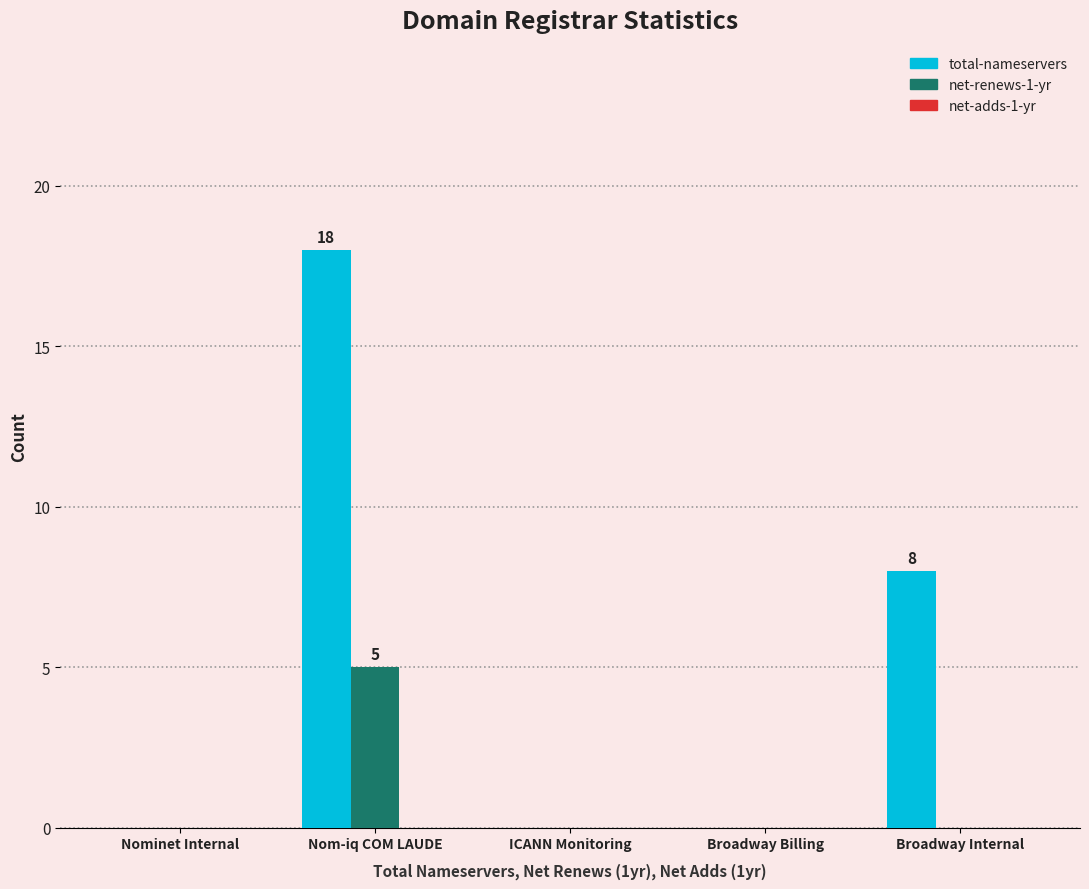

Between ICANN Monitoring and Broadway Internal, which series saw the biggest shift?

total-nameservers